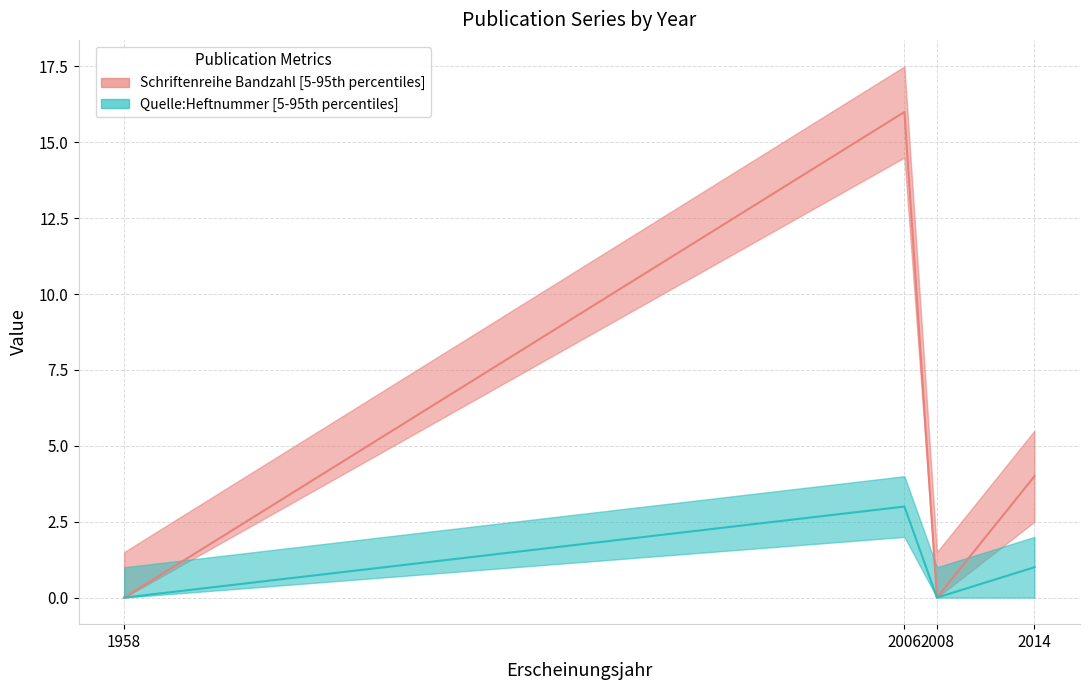

Rank the series at 2006 from lowest to highest value.

Quelle:Heftnummer, Schriftenreihe Bandzahl